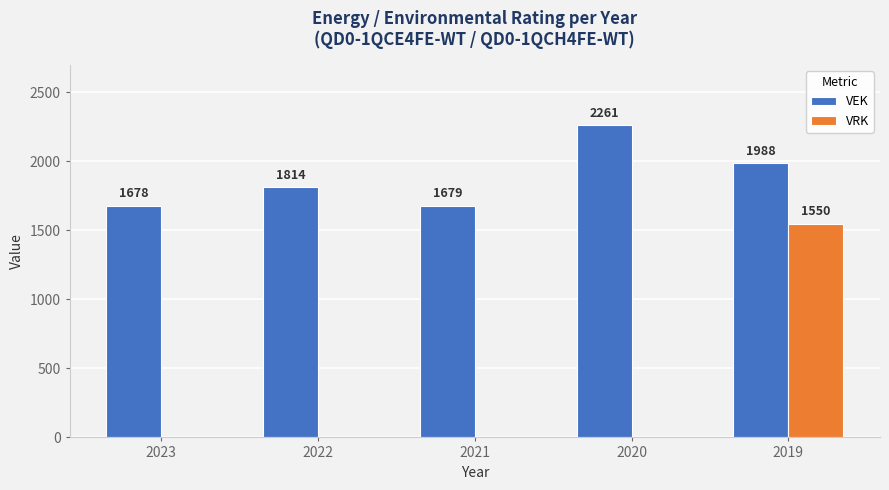

Is the value of VEK at 2022 greater than the value of VRK at 2019?

Yes